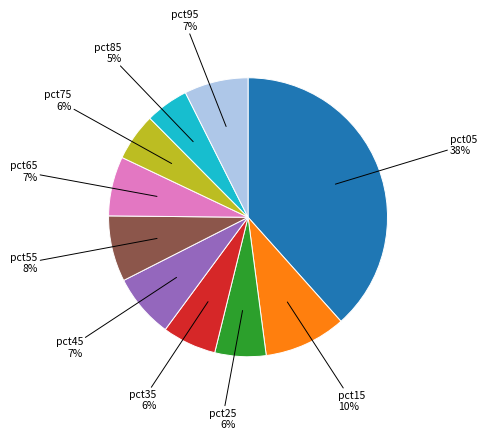

Does any single category account for the majority?

No